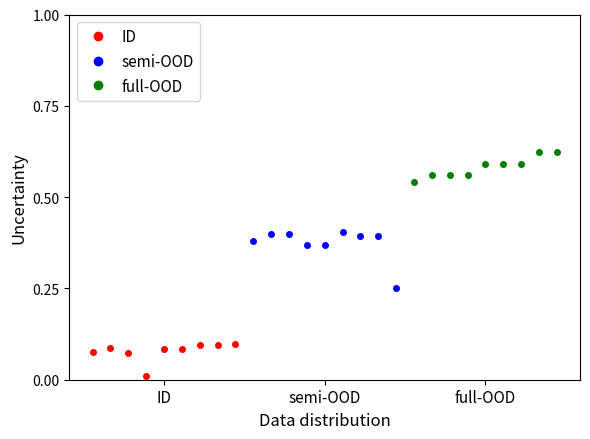

Which series has the largest range (max minus min)?

semi-OOD